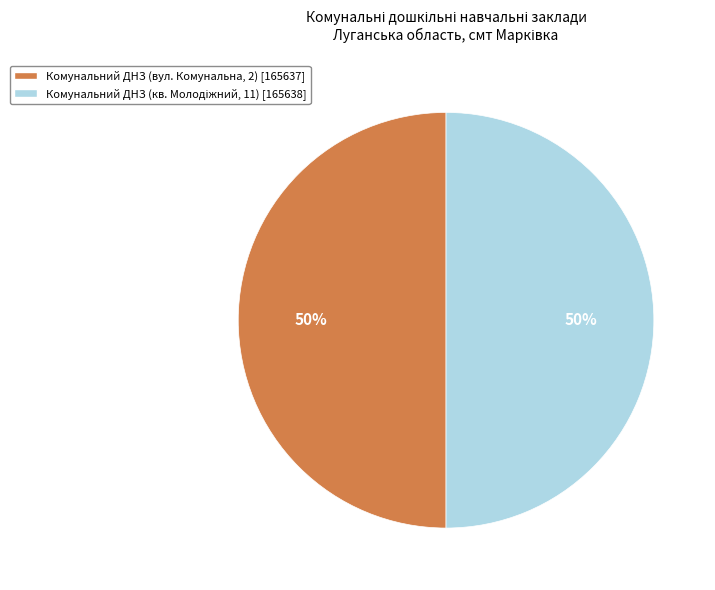

How many segments does this pie chart have?

2